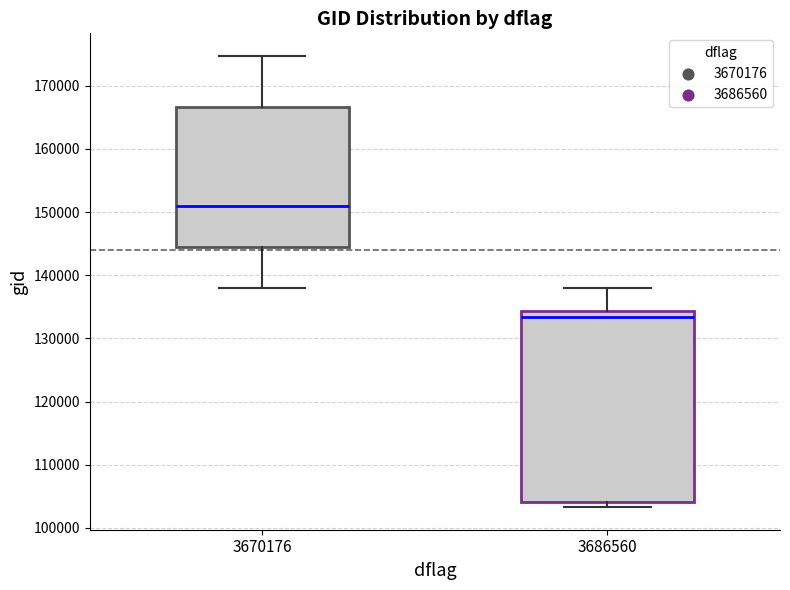

Which box has the highest median line?

3670176